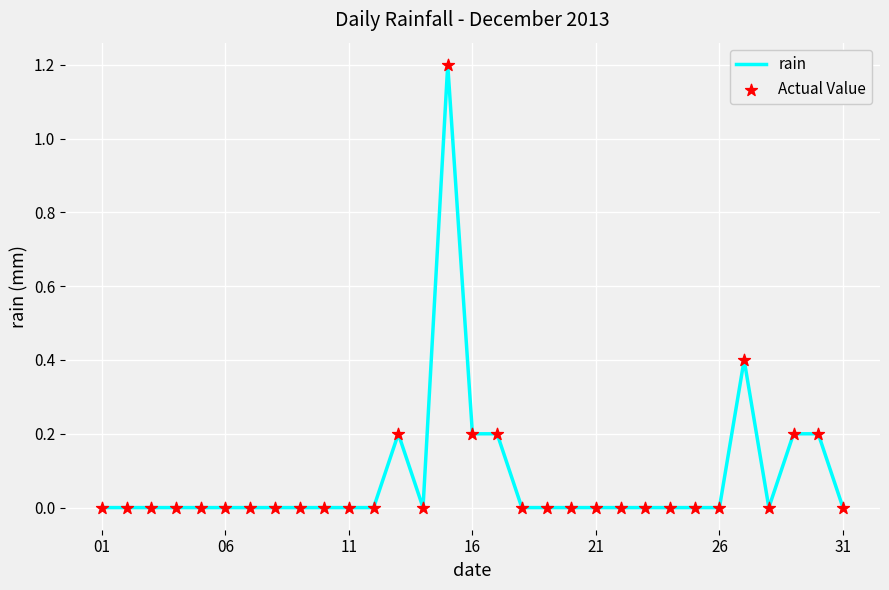

What is the greatest value displayed?

1.2